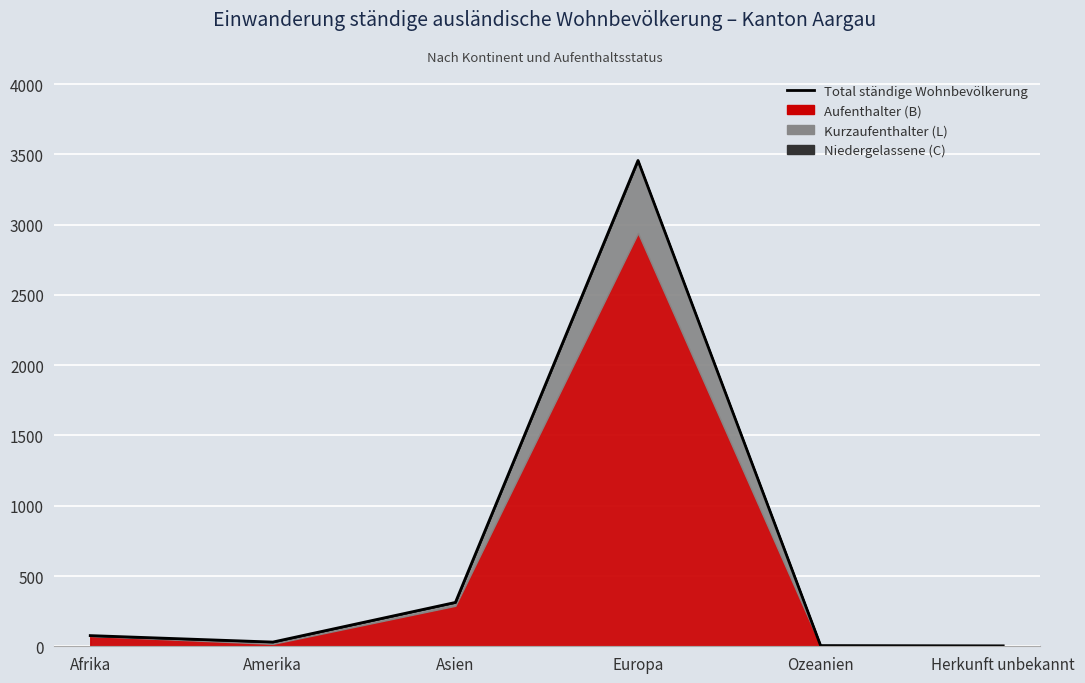

True or false: the data shows 7 at Ozeanien.

False